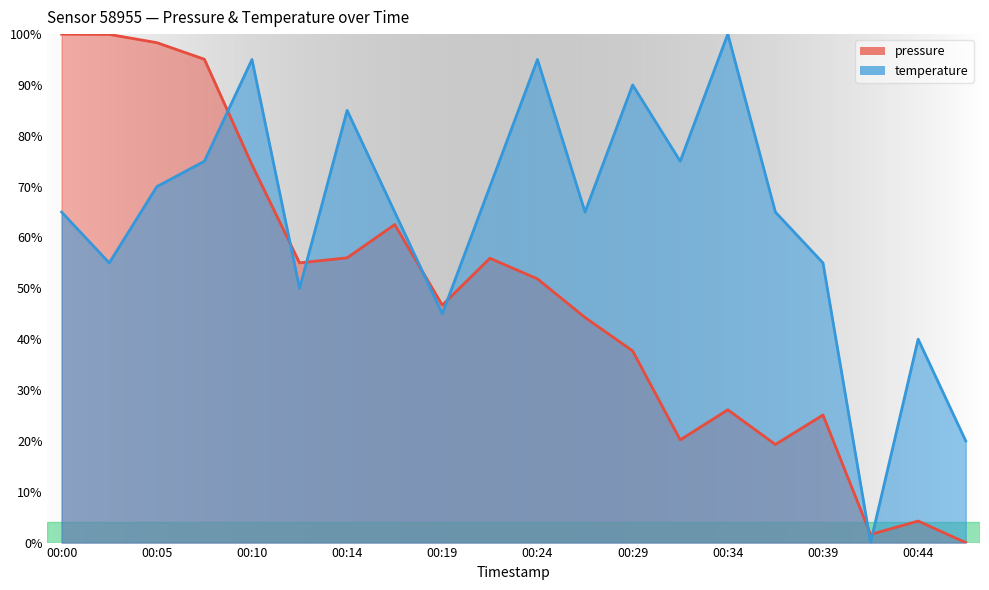

At which category is the sum across all series the highest?

00:07